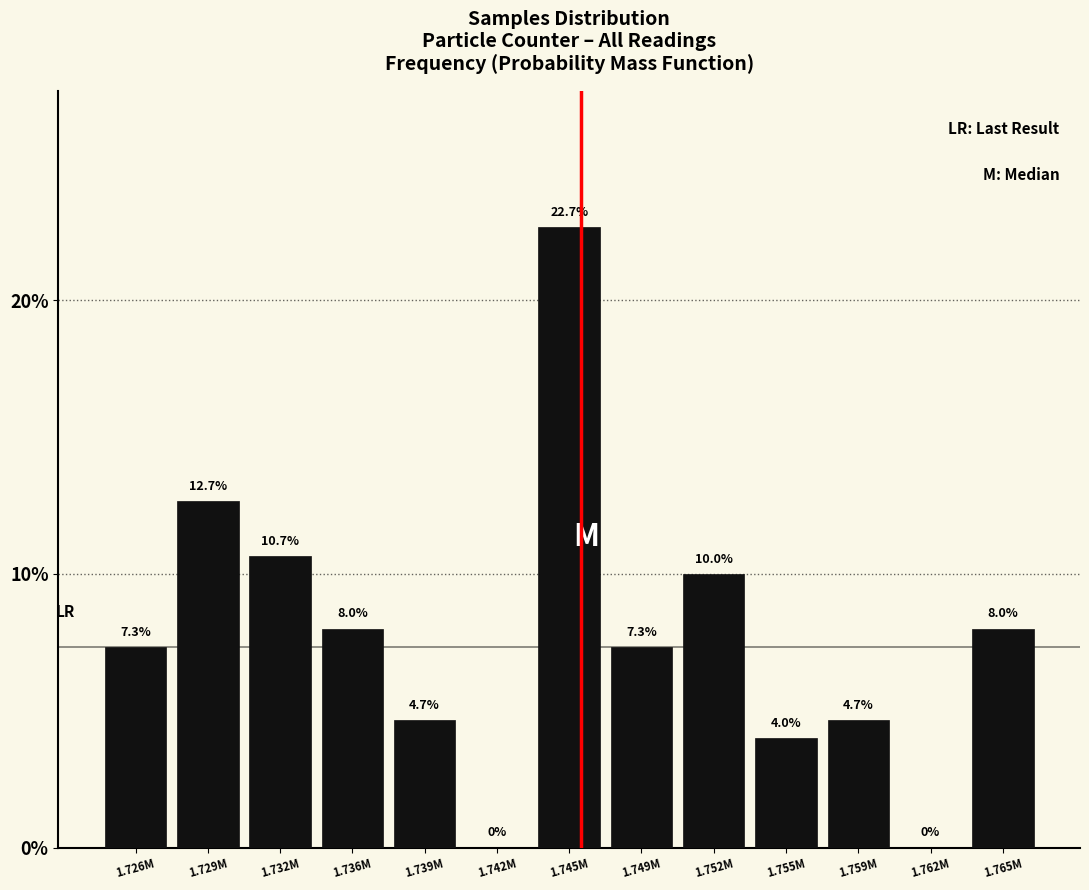

Reading right to left, list all the values displayed in this chart.

1.765M=8.0	1.762M=0.0	1.759M=4.7	1.755M=4.0	1.752M=10.0	1.749M=7.3	1.745M=22.7	1.742M=0.0	1.739M=4.7	1.736M=8.0	1.732M=10.7	1.729M=12.7	1.726M=7.3